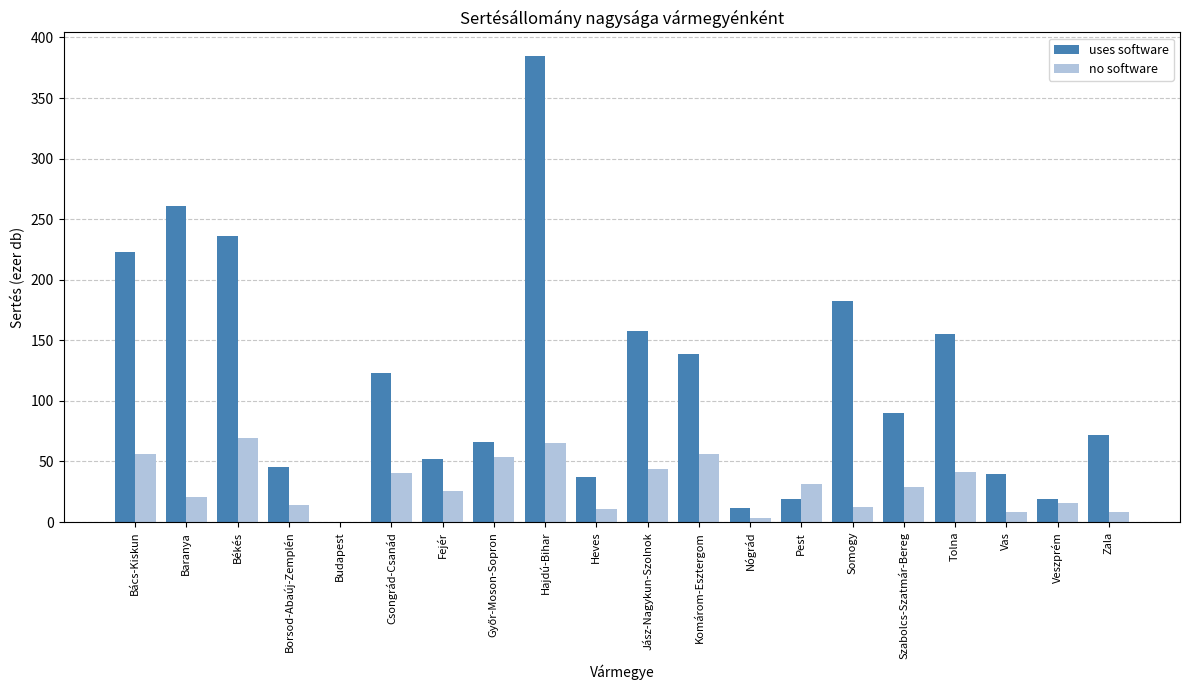

The uses software series shows 24.3 at Fejér. True or false?

False